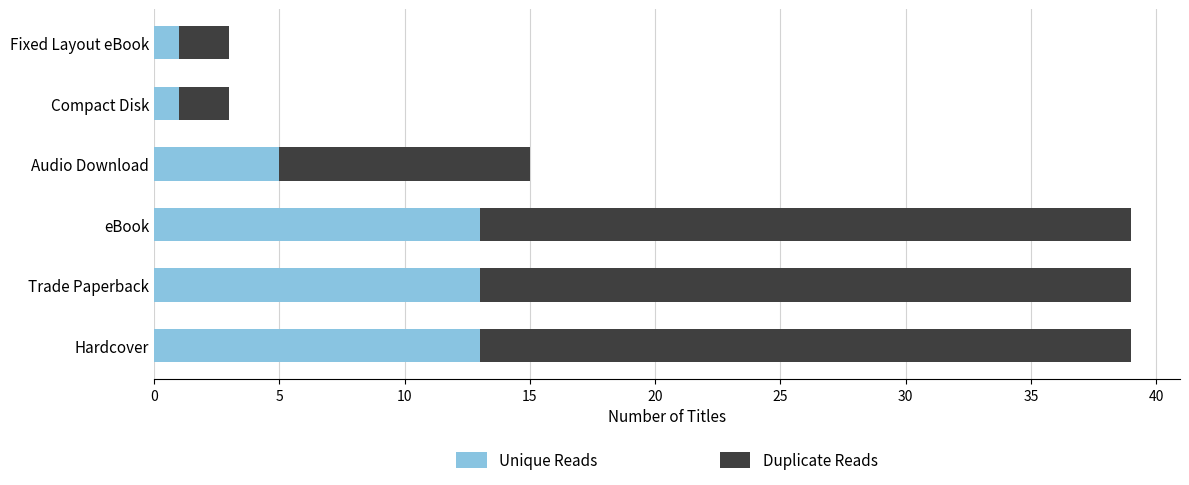

The Unique Reads series shows 9 at Hardcover. True or false?

False